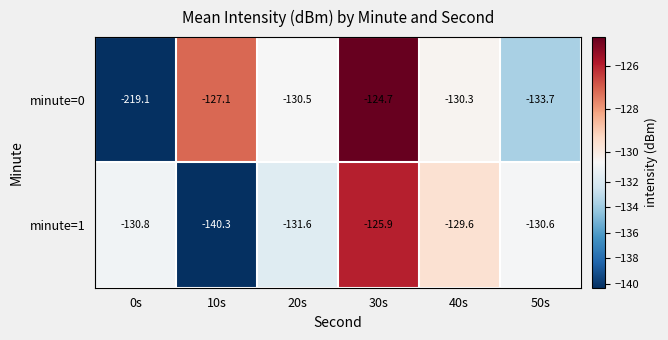

What is the difference between the second highest and minimum values in the minute=1 series?

10.7